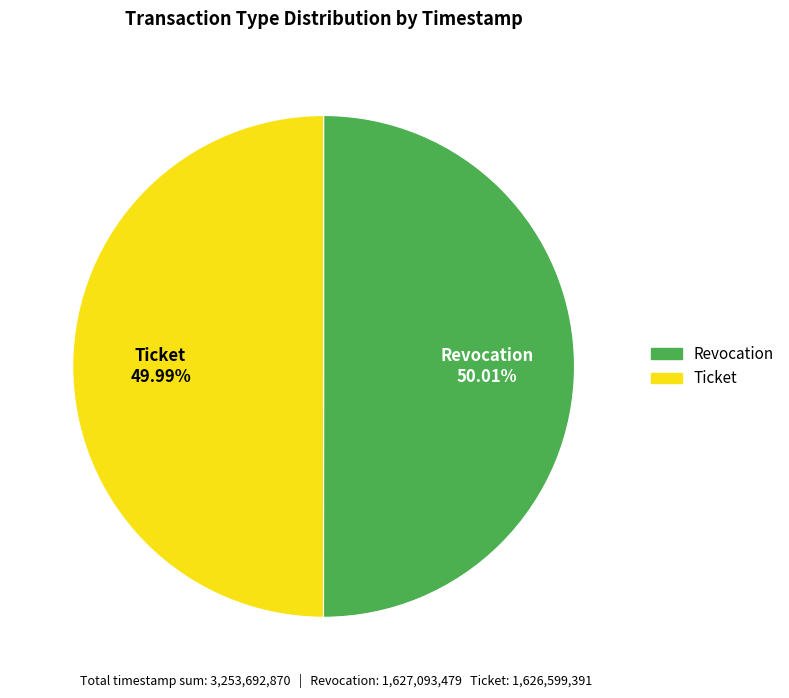

What is the total percentage of Revocation and Ticket?

100.0%